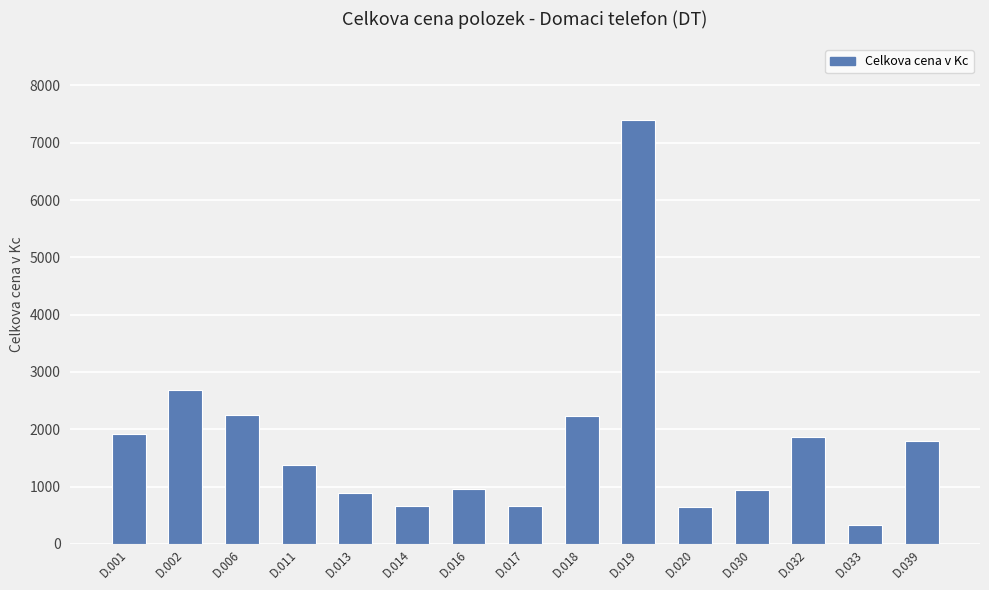

How many data points are less than 1382?

7